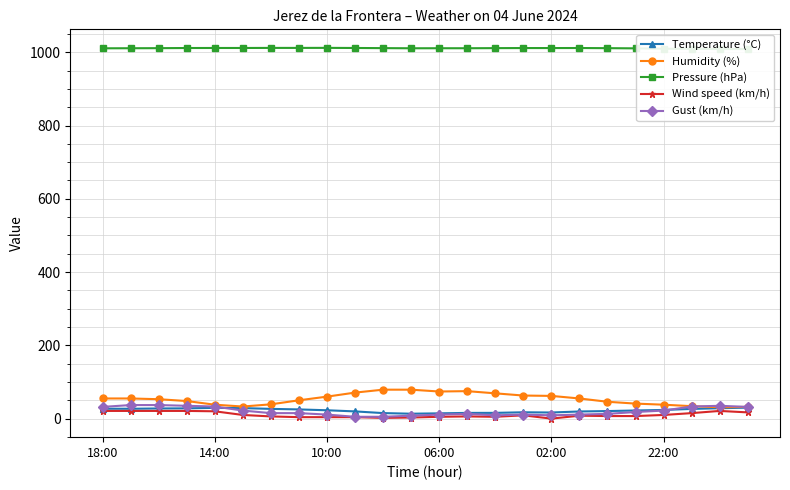

Rank the series at 10 from lowest to highest value.

Wind speed (km/h), Gust (km/h), Temperature (°C), Humidity (%), Pressure (hPa)